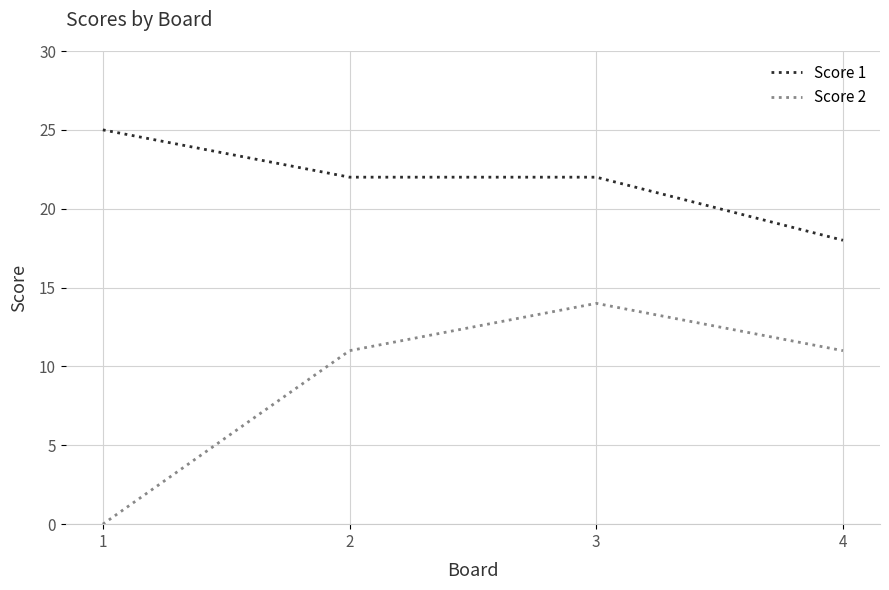

Reading left to right, what are all the values shown in this chart?

Score 1: 25	22	22	18
Score 2: 0	11	14	11